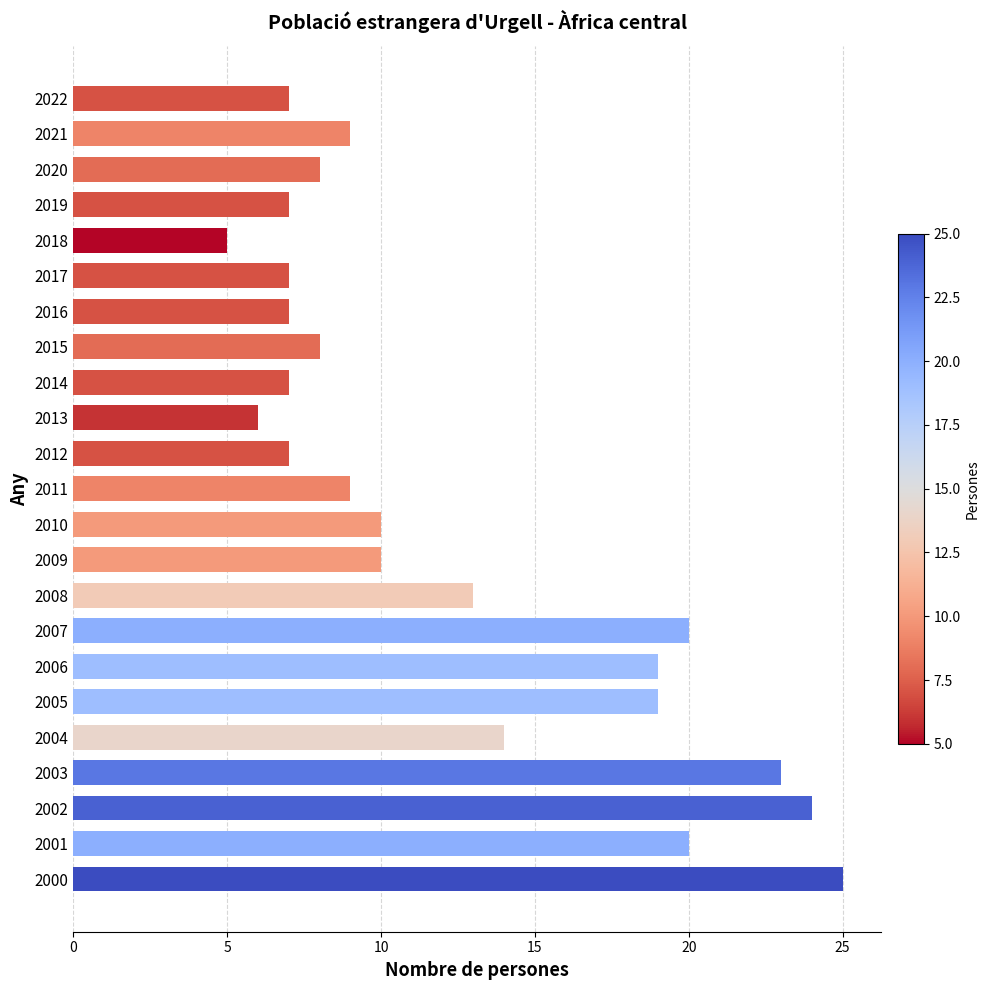

Does the chart contain stacked bars?

No